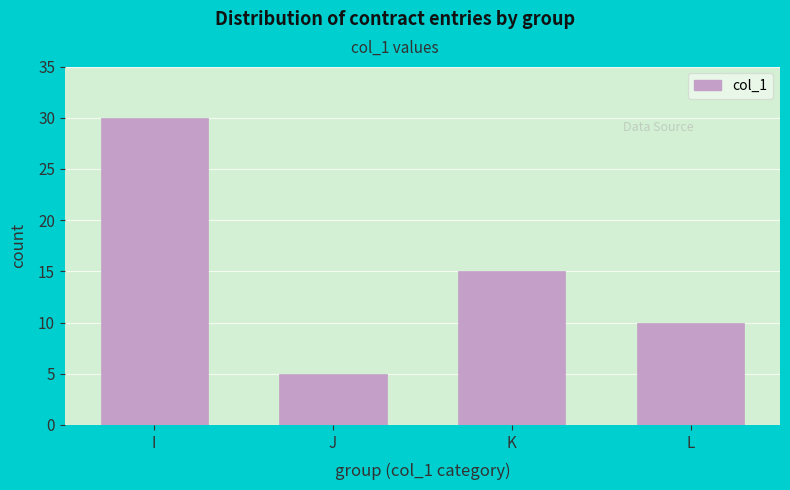

Reading left to right, extract all data points from this chart.

I=30	J=5	K=15	L=10